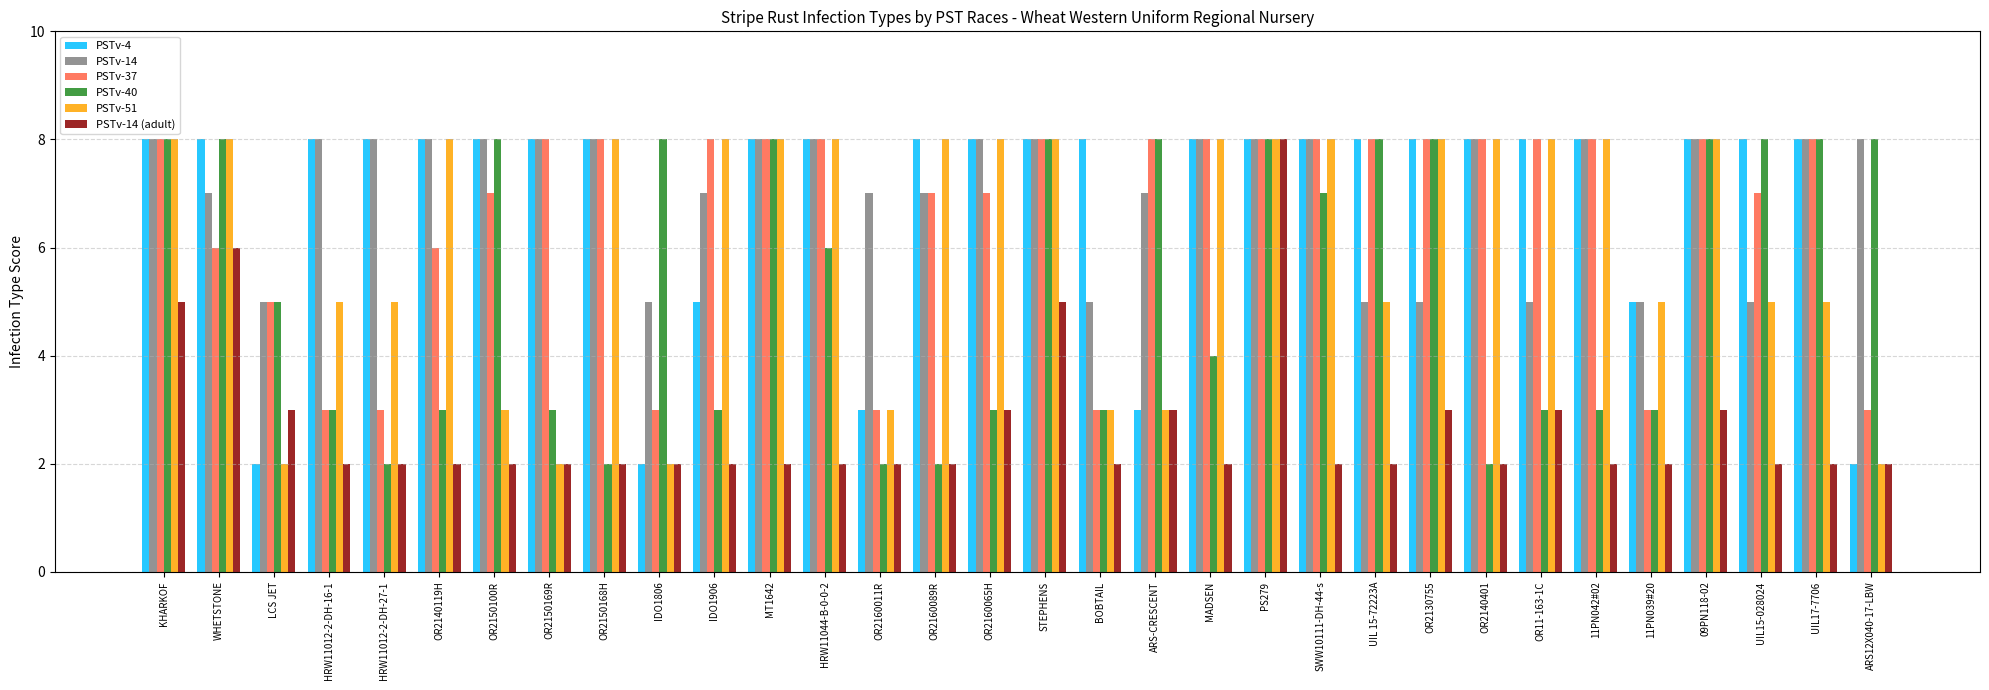

At which category is the sum across all series the highest?

PS279